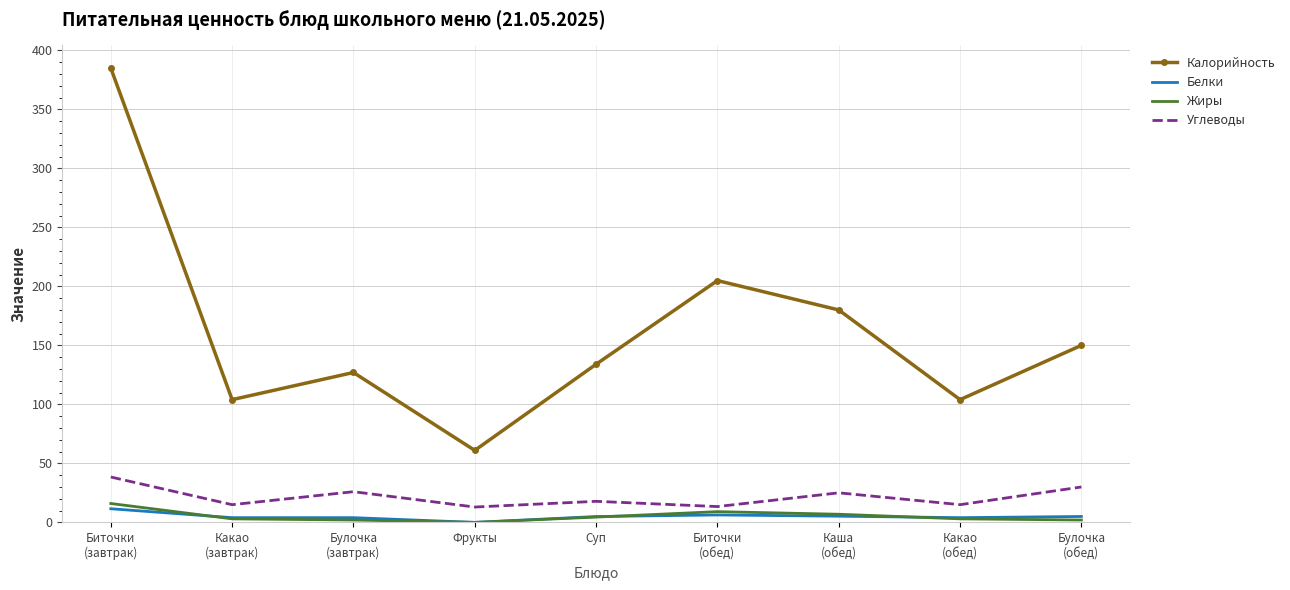

What are all the series names shown in the legend?

Калорийность, Белки, Жиры, Углеводы